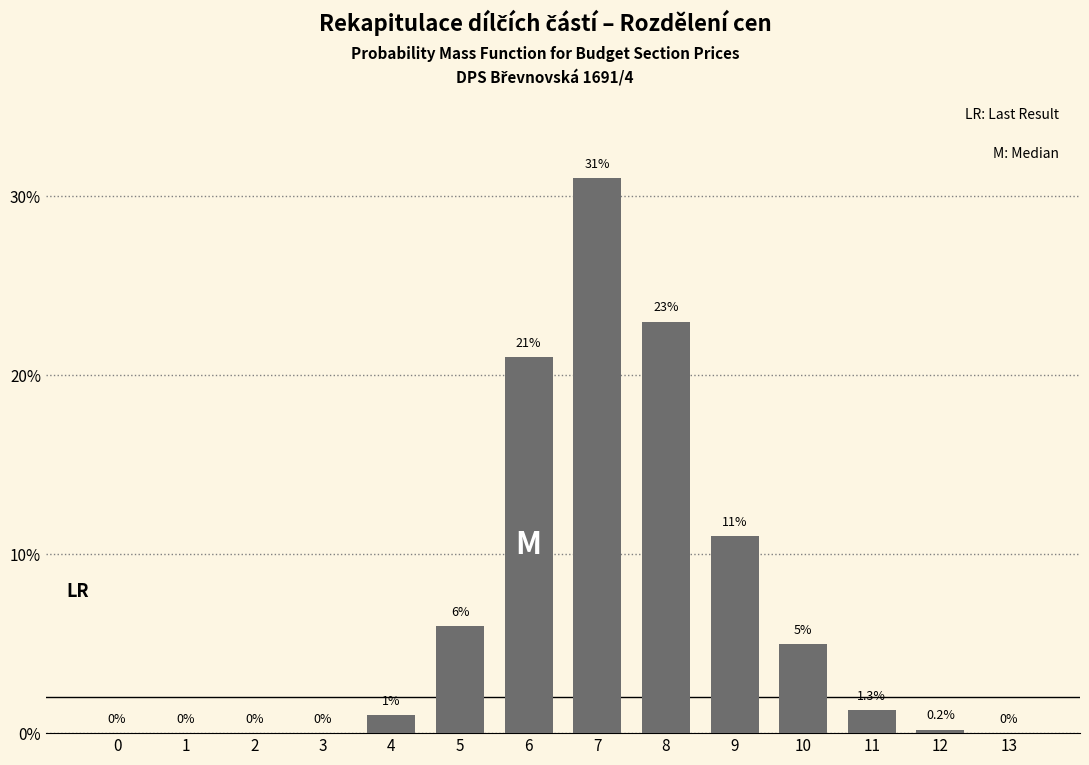

Reading right to left, what are all the values shown in this chart?

13=0.0	12=0.2	11=1.3	10=5.0	9=11.0	8=23.0	7=31.0	6=21.0	5=6.0	4=1.0	3=0.0	2=0.0	1=0.0	0=0.0